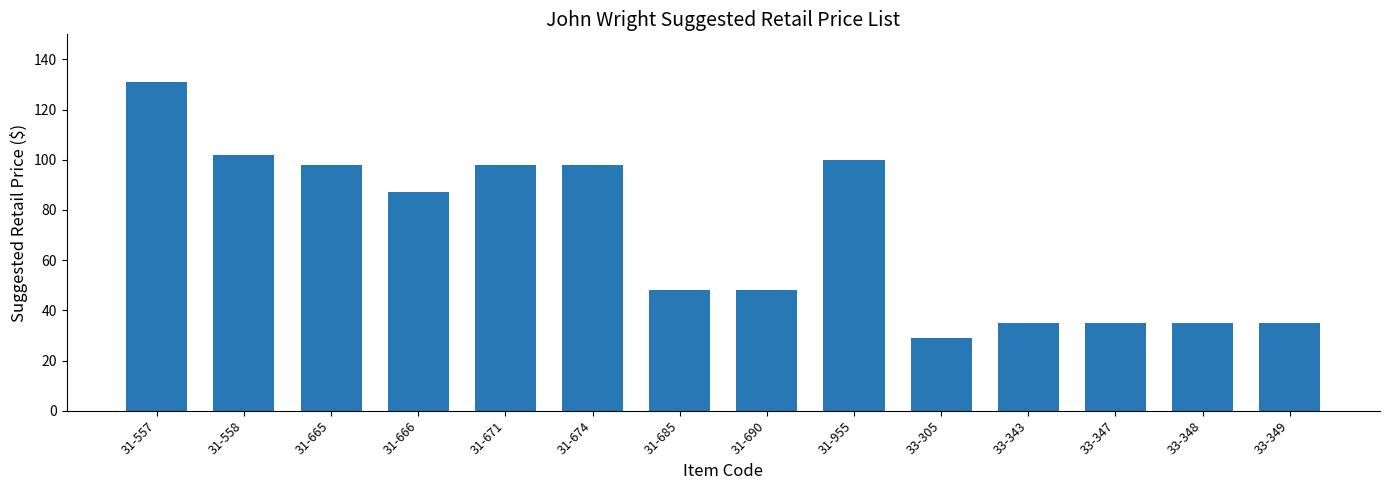

What is the label of the 7th bar from the left?

31-685